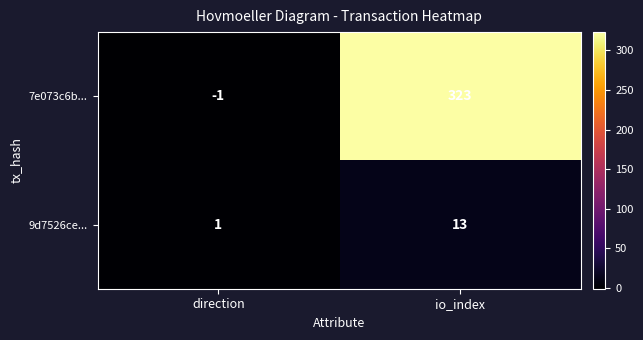

List the series in order of their peak value, lowest first.

9d7526ce..., 7e073c6b...